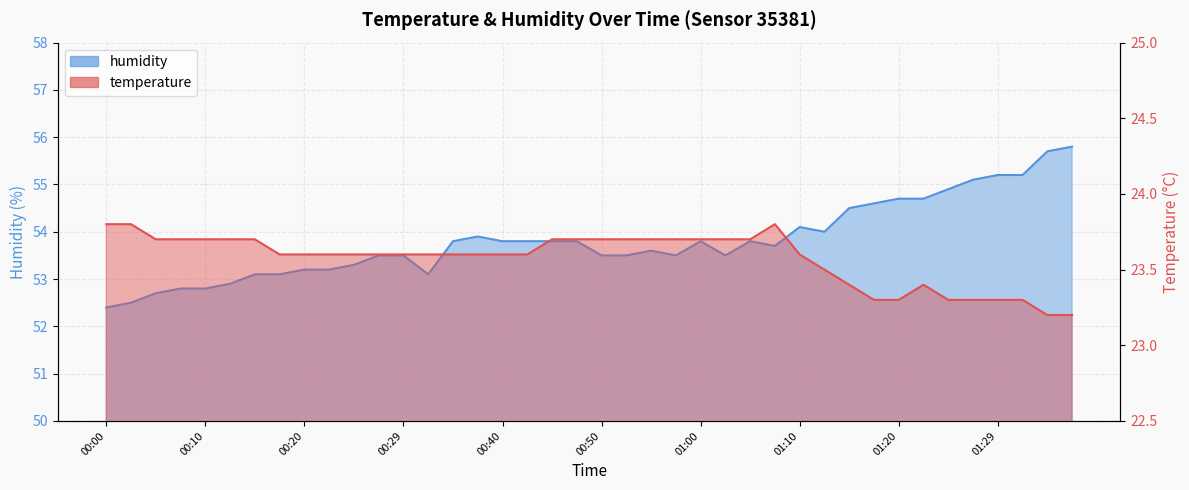

List the labels in order of humidity value, smallest first.

00:00, 00:03, 00:05, 00:07, 00:10, 00:12, 00:15, 00:17, 00:33, 00:20, 00:22, 00:24, 00:27, 00:29, 00:50, 00:52, 00:57, 01:02, 00:55, 01:07, 00:35, 00:40, 00:42, 00:45, 00:47, 01:00, 01:04, 00:37, 01:12, 01:10, 01:15, 01:17, 01:20, 01:22, 01:24, 01:27, 01:29, 01:32, 01:35, 01:37